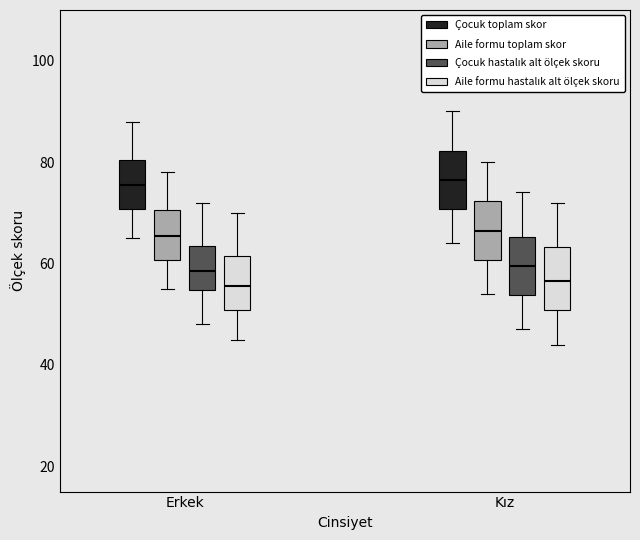

Reading left to right, transcribe this box plot: for each box, give where its median line is, the range the box spans, and where its two whiskers end, as read against the y-axis. The values are not printed on the chart, so give them approximately, as read against the axis.

Erkek (Çocuk toplam skor): median 76, box 70 to 80, whiskers 66 to 88
Erkek (Aile formu toplam skor): median 66, box 60 to 70, whiskers 56 to 78
Erkek (Çocuk hastalık alt ölçek skoru): median 58, box 54 to 64, whiskers 48 to 72
Erkek (Aile formu hastalık alt ölçek skoru): median 56, box 50 to 62, whiskers 46 to 70
Kız (Çocuk toplam skor): median 76, box 70 to 82, whiskers 64 to 90
Kız (Aile formu toplam skor): median 66, box 60 to 72, whiskers 54 to 80
Kız (Çocuk hastalık alt ölçek skoru): median 60, box 54 to 66, whiskers 48 to 74
Kız (Aile formu hastalık alt ölçek skoru): median 56, box 50 to 64, whiskers 44 to 72